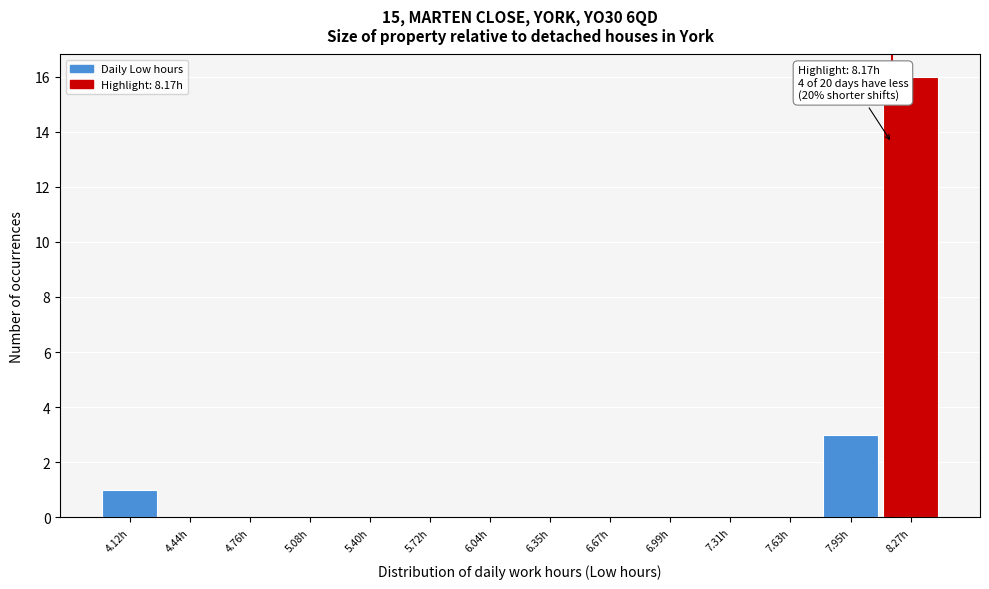

Over which range of the x-axis is the bar tallest?

8.10 to 8.45